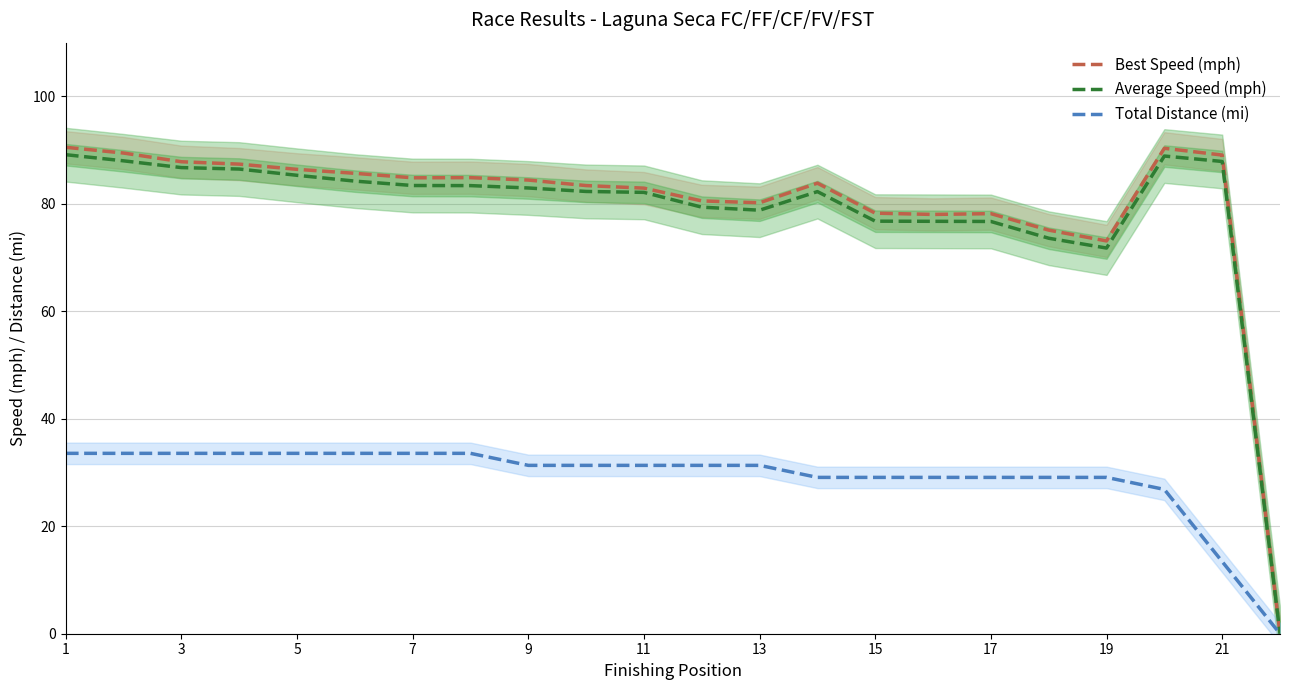

Reading left to right, transcribe all the data shown in this chart.

Best Speed (mph): 90.5	89.5	87.8	87.4	86.4	85.7	84.9	84.9	84.4	83.4	82.9	80.5	80.2	83.9	78.3	78.0	78.2	75.1	73.1	90.3	89.1	0.0
Average Speed (mph): 89.2	88.0	86.8	86.5	85.3	84.2	83.4	83.4	83.0	82.3	82.1	79.4	78.8	82.3	76.8	76.8	76.7	73.6	71.8	88.9	87.9	0.0
Total Distance (mi): 33.6	33.6	33.6	33.6	33.6	33.6	33.6	33.6	31.3	31.3	31.3	31.3	31.3	29.1	29.1	29.1	29.1	29.1	29.1	26.9	13.4	0.0